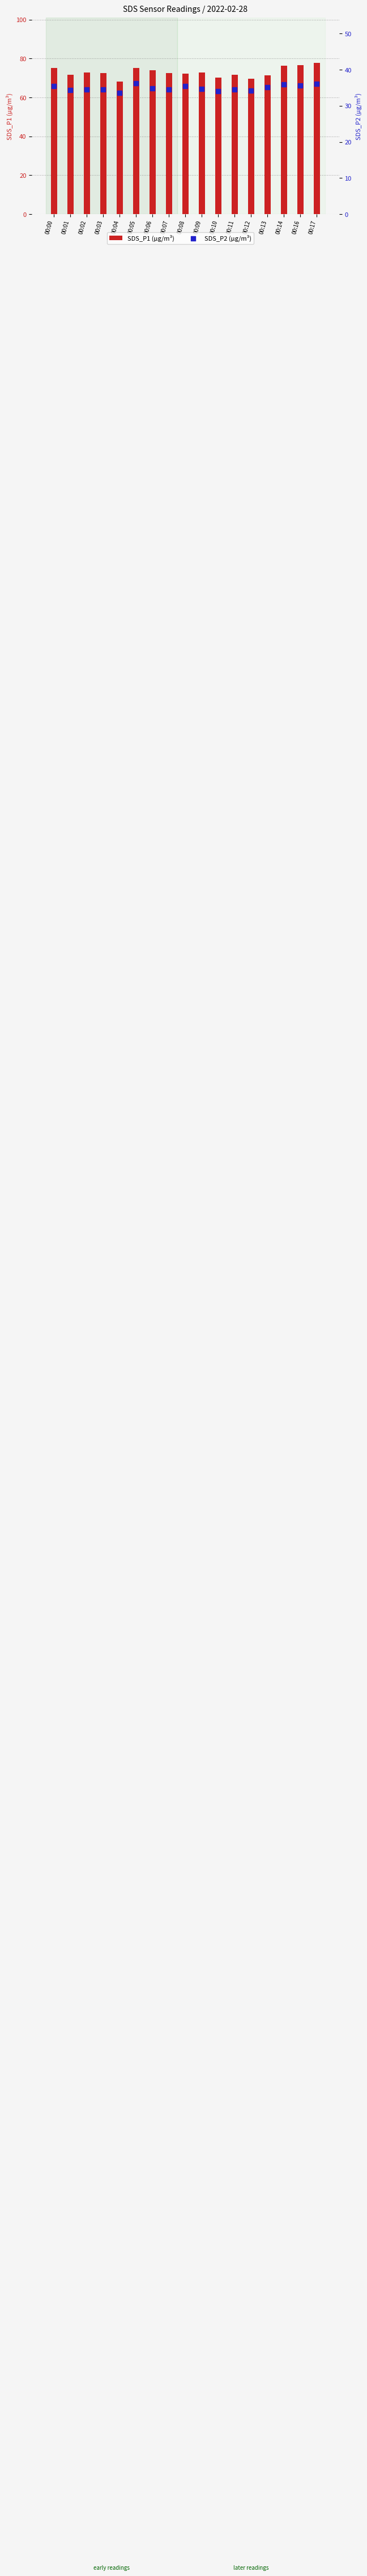

What are all the series names shown in the legend?

SDS_P1, SDS_P2